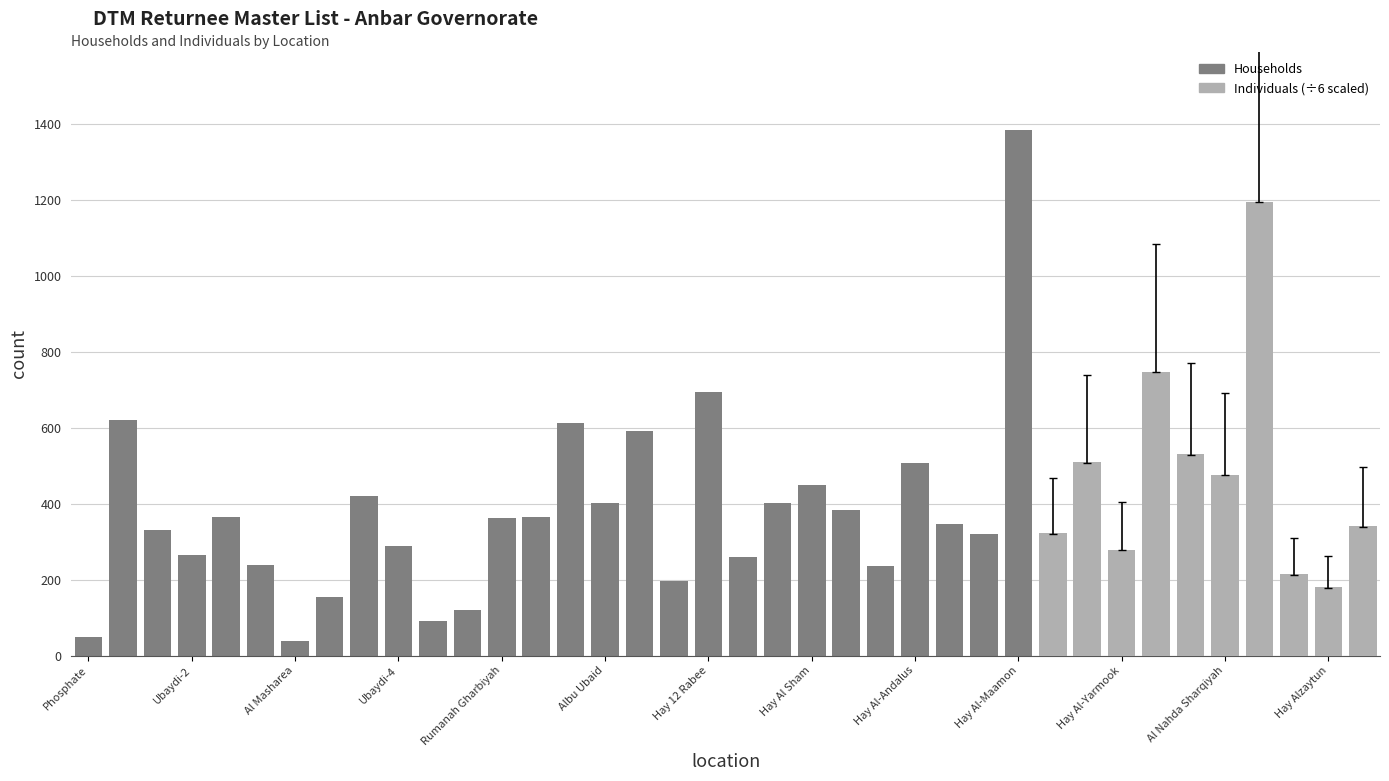

At which label is the value closest to 710?

Hay 12 Rabee